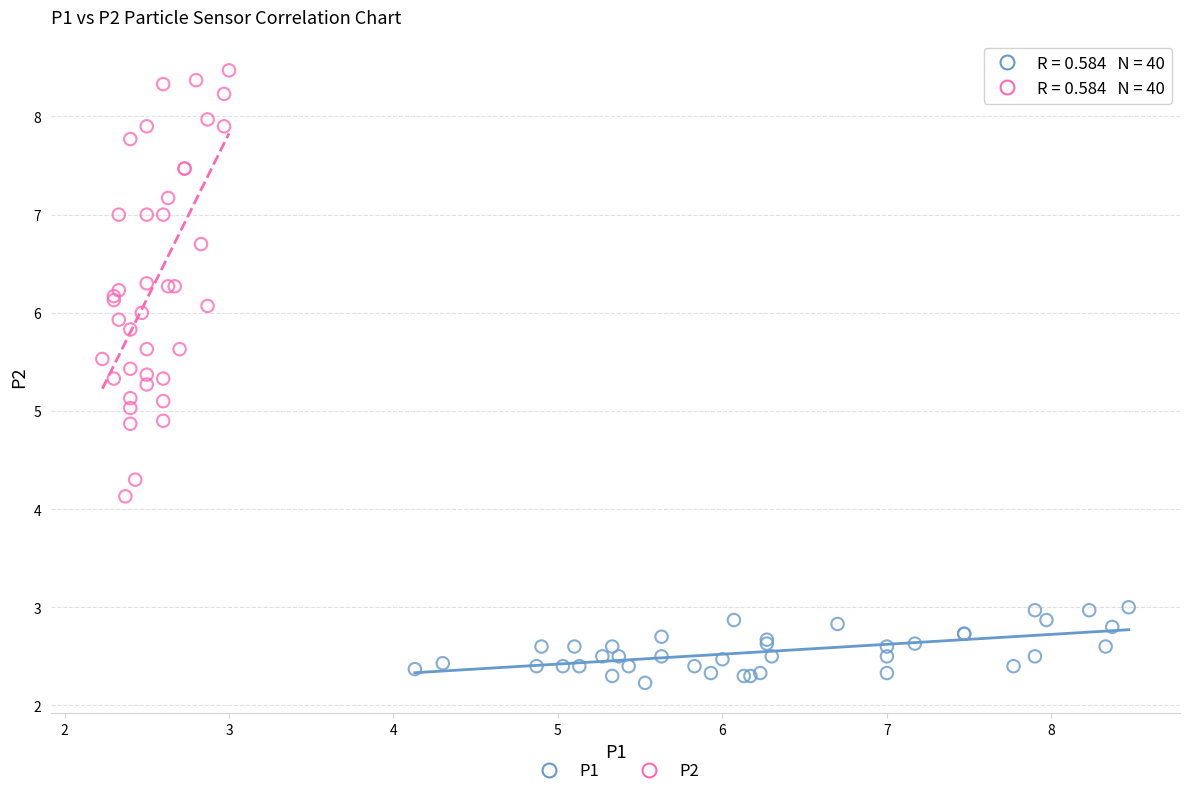

Which series contains the highest Y value?

P2